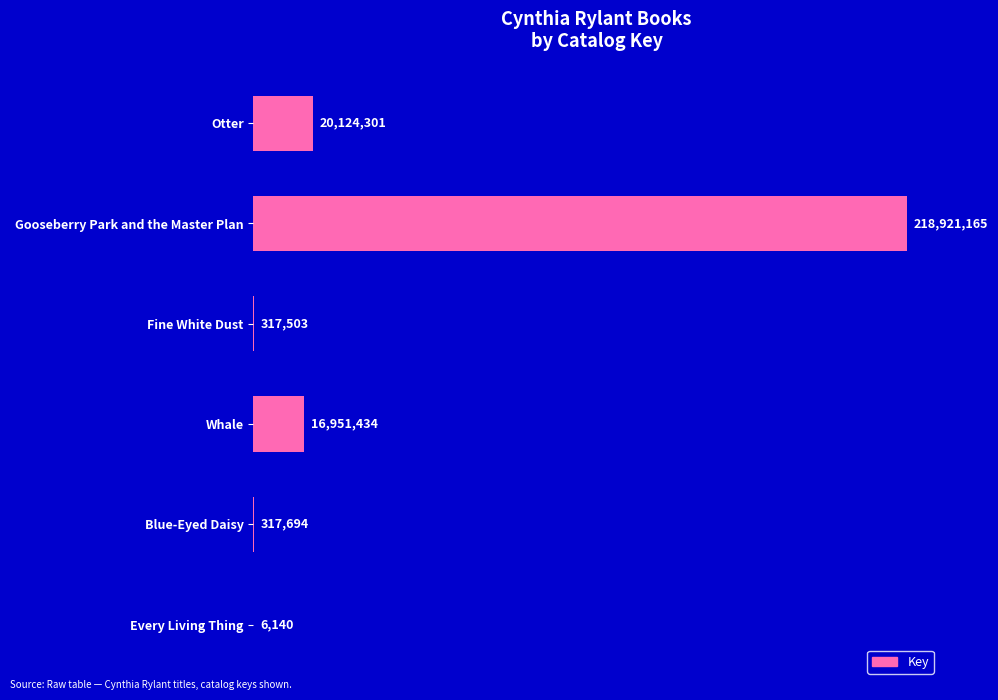

Are the bars horizontal?

Yes